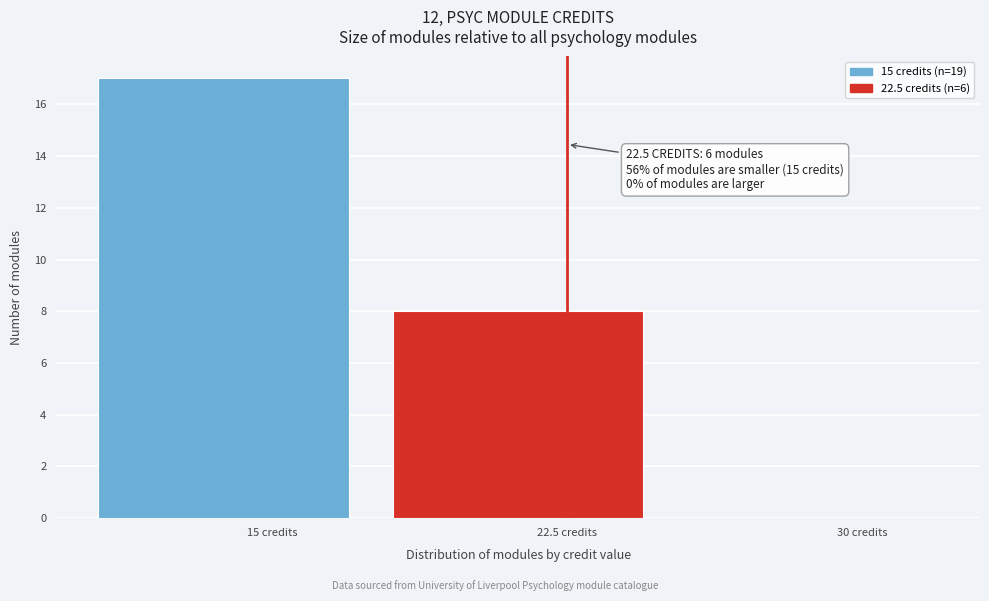

Over which range of the x-axis is the bar tallest?

10.0 to 17.5